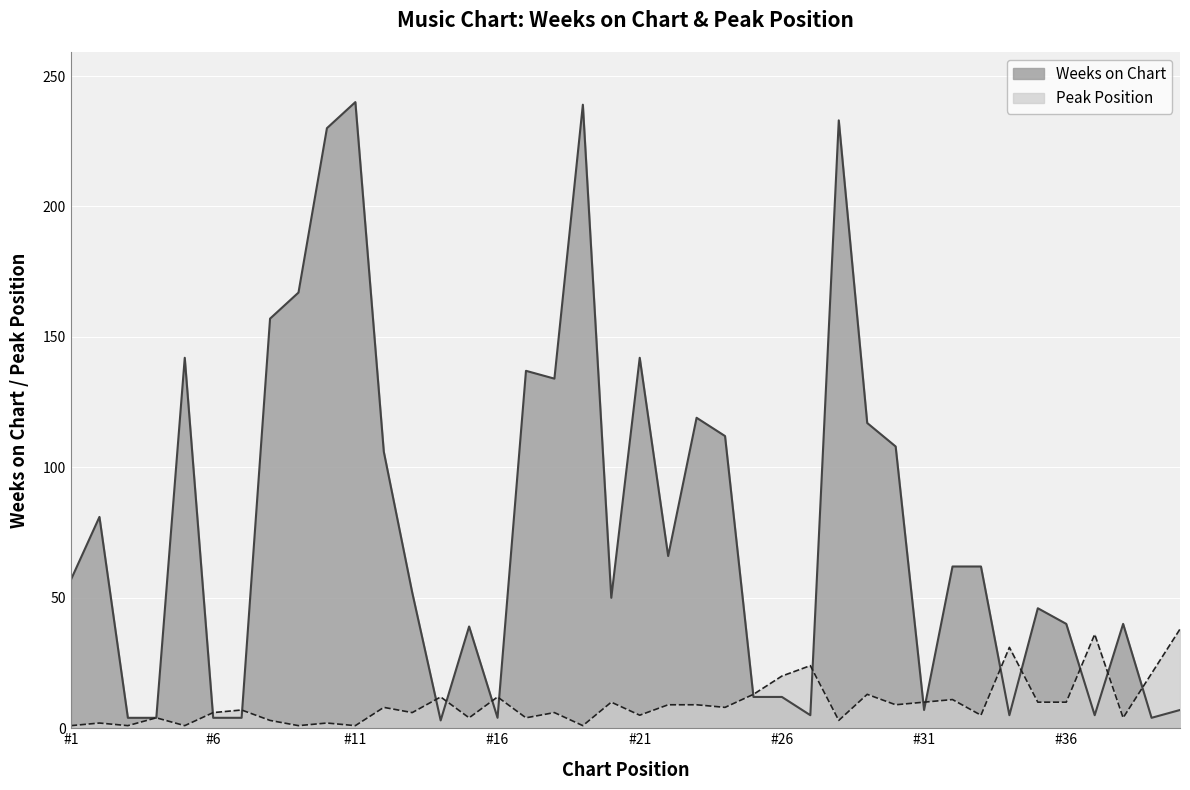

The value of Weeks on Chart at #21 is 142. True or false?

True